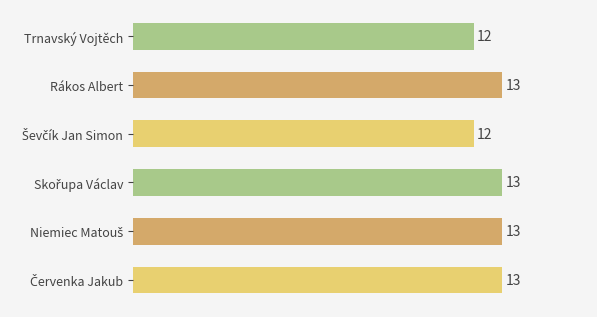

True or false: the data shows 7 at Rákos Albert.

False